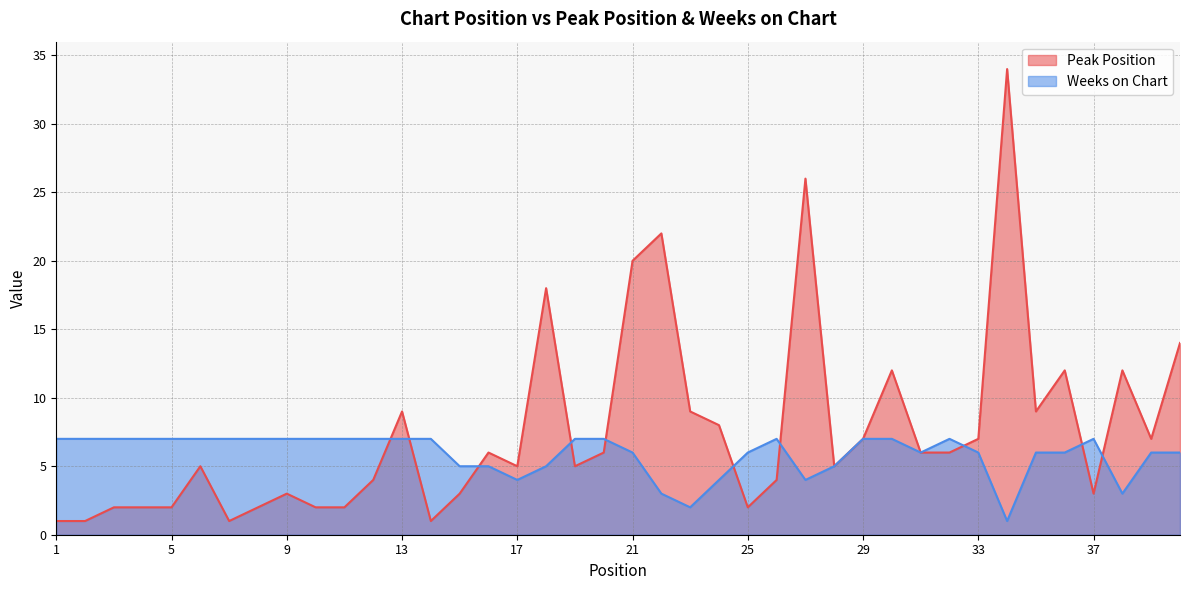

What are all the series names shown in the legend?

Peak Position, Weeks on Chart